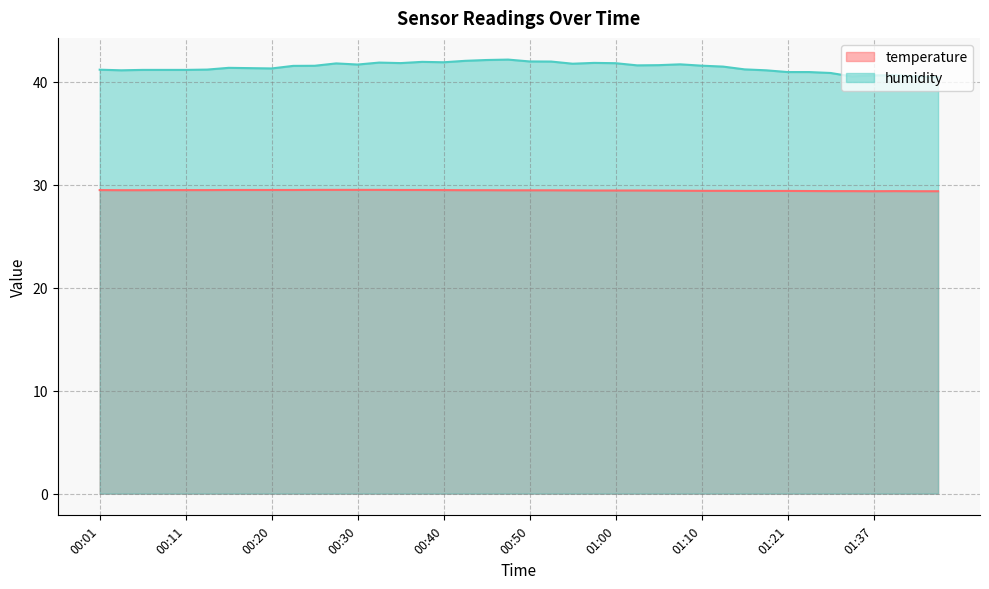

What is the average value of the temperature series?

29.4